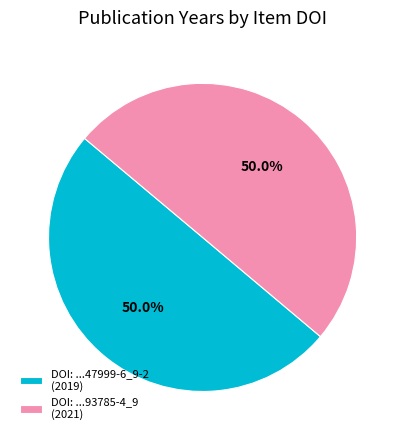

Approximately how many times larger is the value at DOI: ...47999-6_9-2 (2019) compared to DOI: ...93785-4_9 (2021)?

1.0